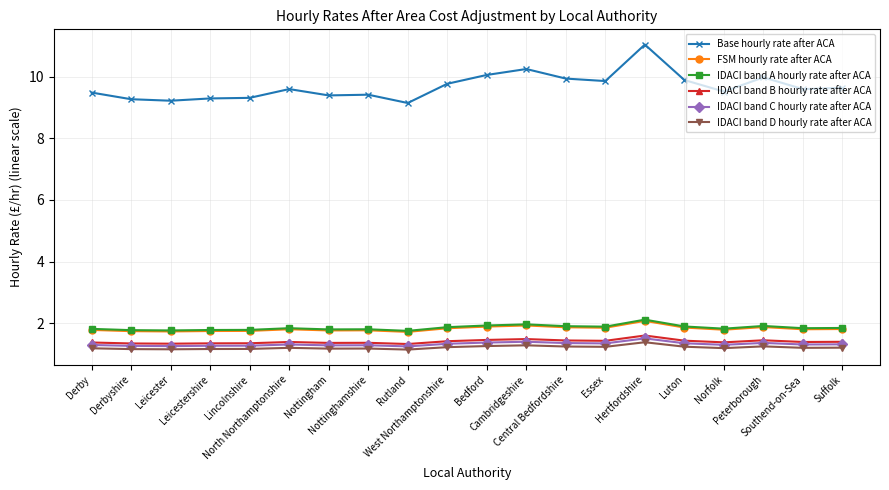

What is the minimum value for IDACI band C hourly rate after ACA?

1.3